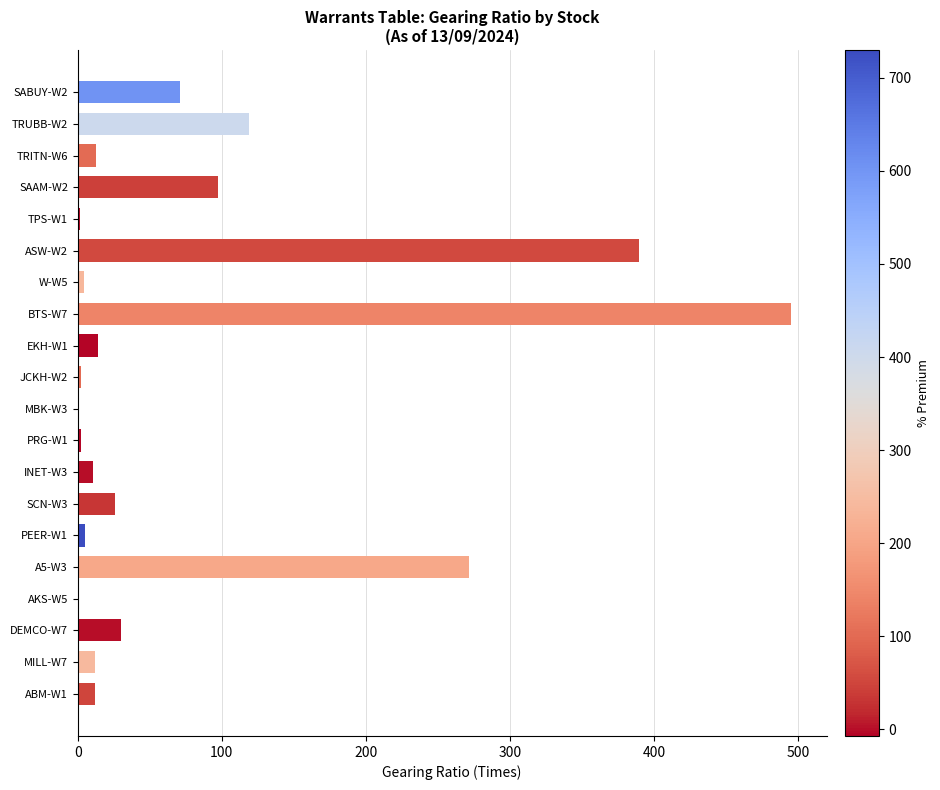

Approximately how many times larger is the value at MILL-W7 compared to ABM-W1?

1.0